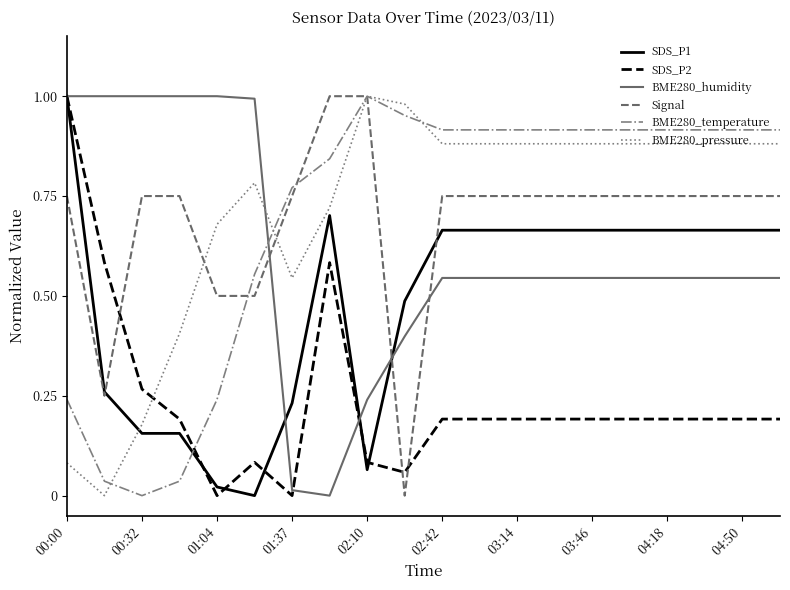

True or false: BME280_temperature and SDS_P2 intersect in this chart.

True